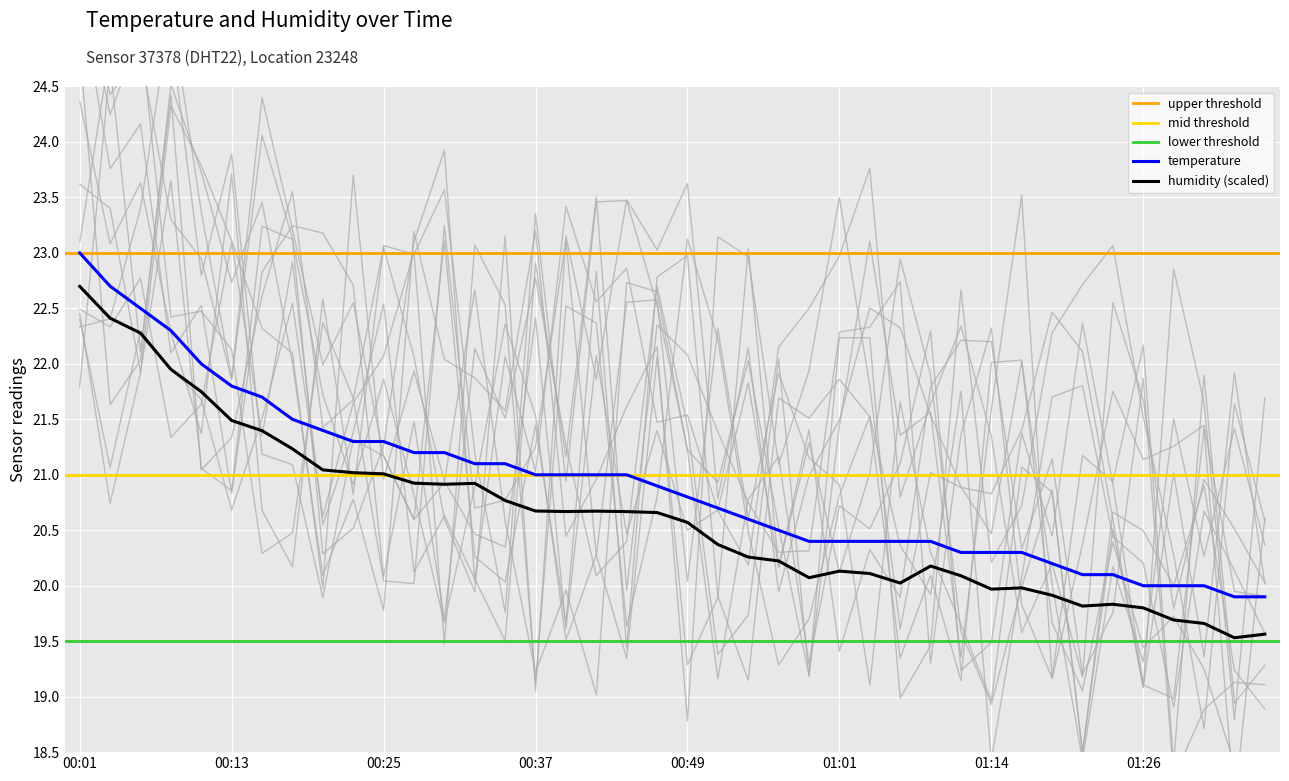

What is the label of the 39th point from the left?

01:33